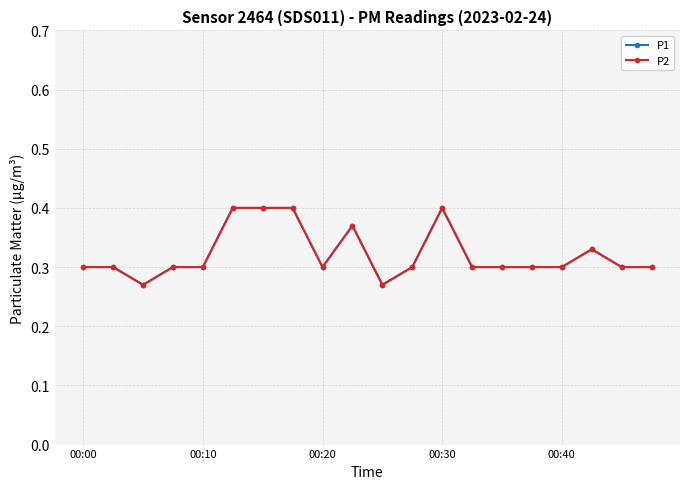

Does the chart have visible grid lines?

Yes